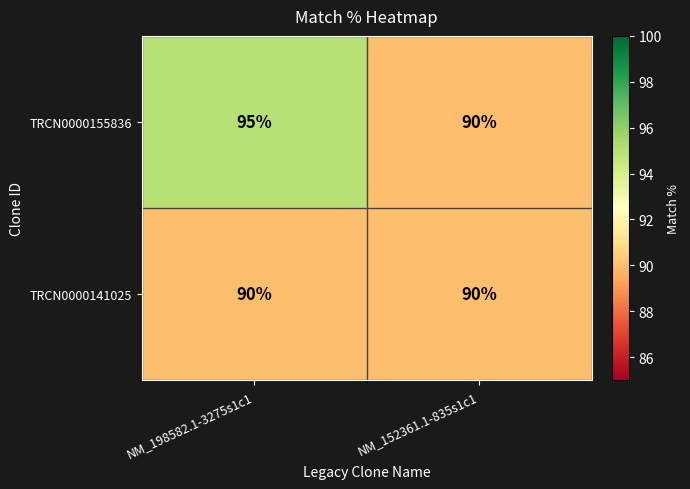

What is the difference between the TRCN0000155836 values at NM_198582.1-3275s1c1 and NM_152361.1-835s1c1?

5